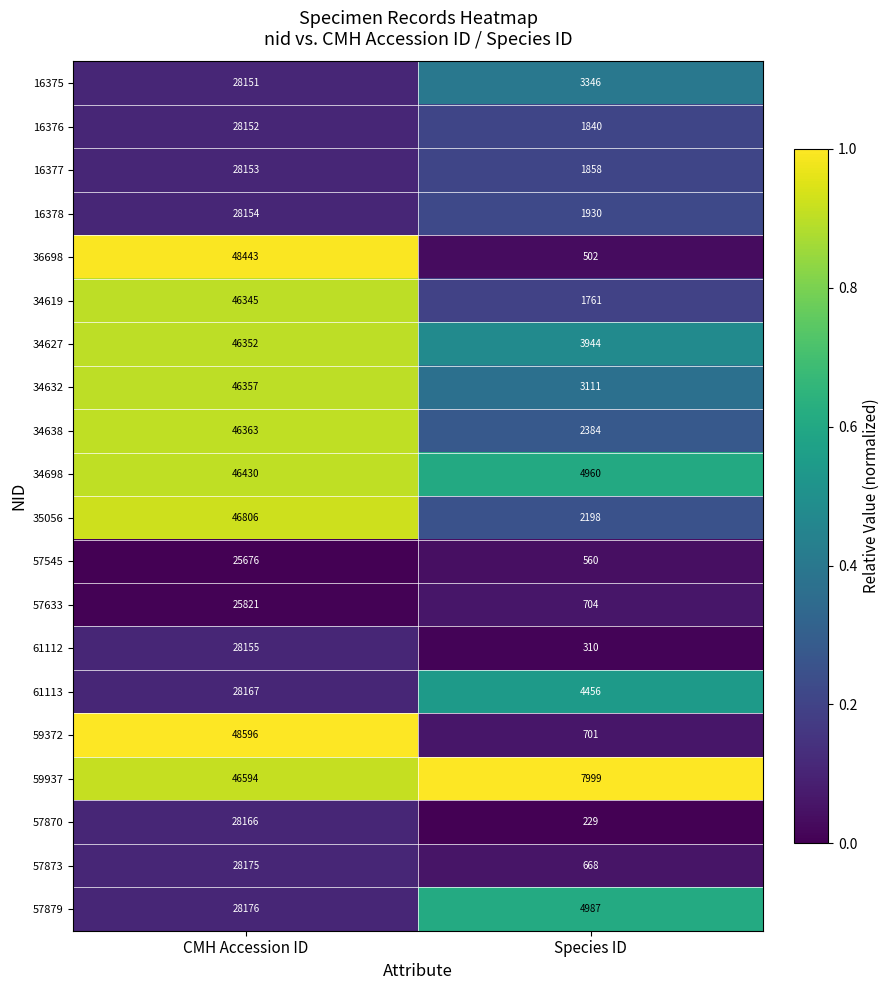

Rank the series by their maximum value, from lowest to highest.

57545, 57633, 16375, 16376, 16377, 16378, 61112, 57870, 61113, 57873, 57879, 34619, 34627, 34632, 34638, 34698, 59937, 35056, 36698, 59372